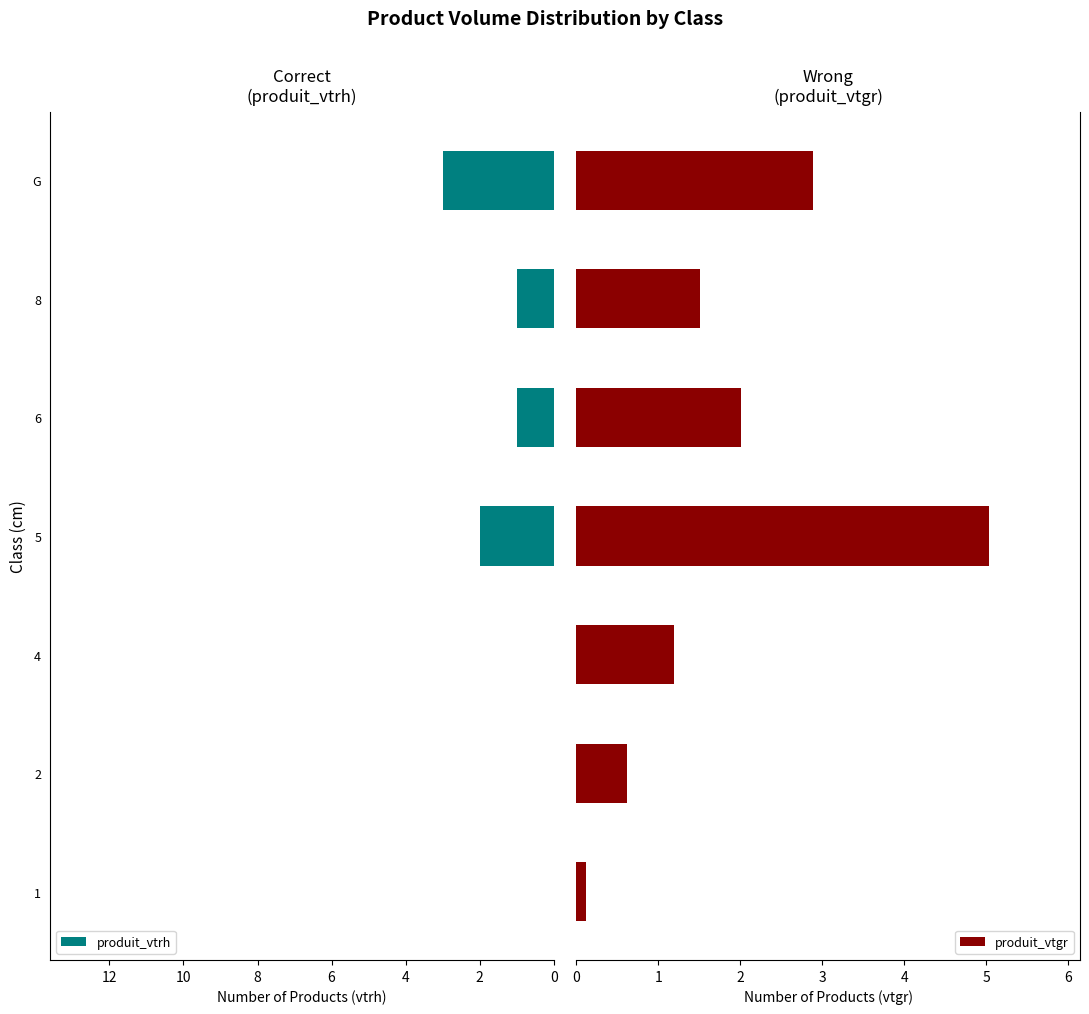

What is the average value of the produit_vtgr series?

1.9